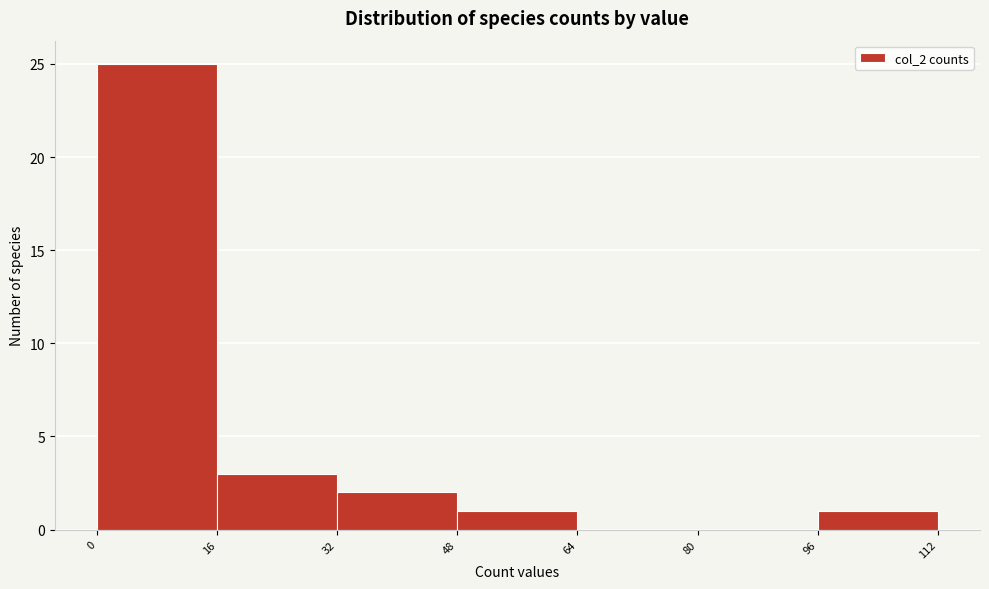

What is the height of the bar covering 96 to 112 on the x-axis? The values are not printed on the chart, so give them approximately, as read against the axis.

1